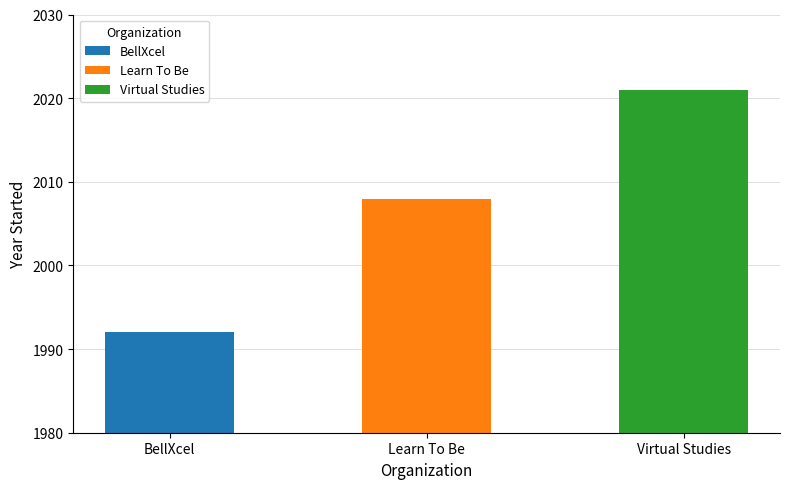

Count the values in the range 1992 to 2021.

3